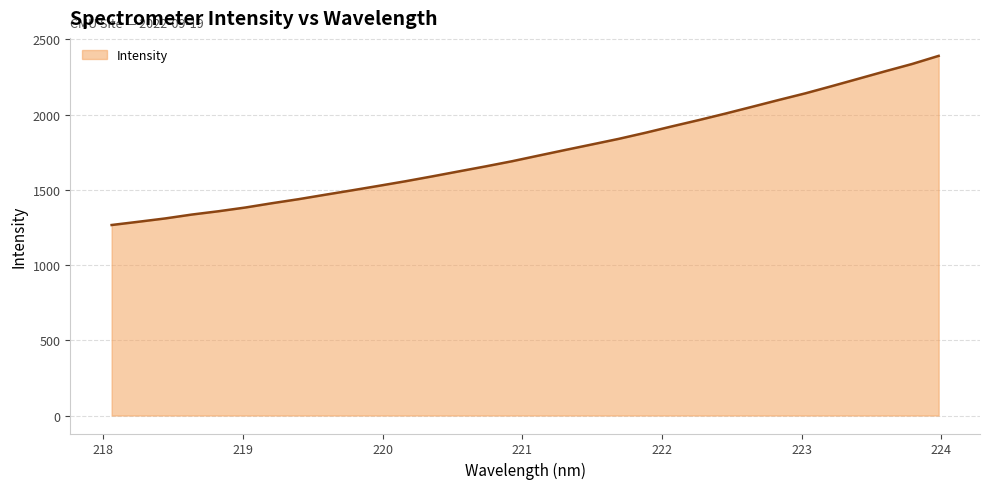

Count the number of categories in the chart.

32